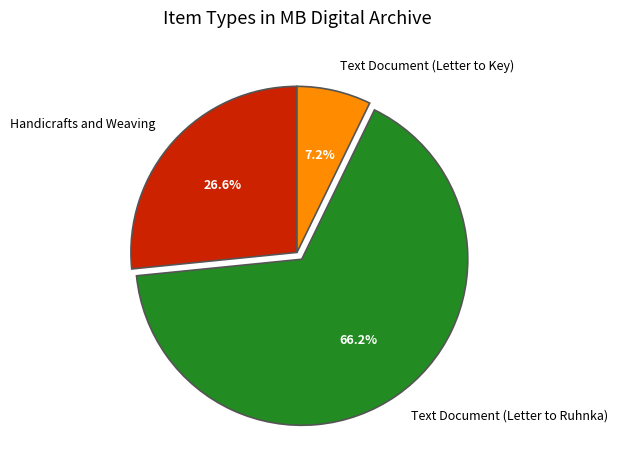

Which category accounts for the majority?

Text Document (Letter to Ruhnka)